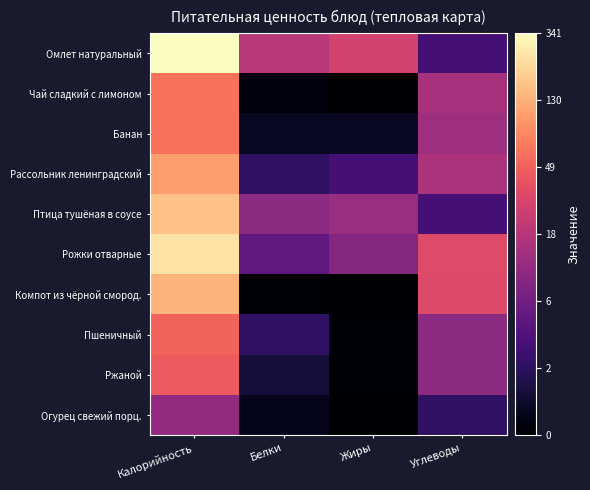

At how many categories does at least one series exceed 4?

1